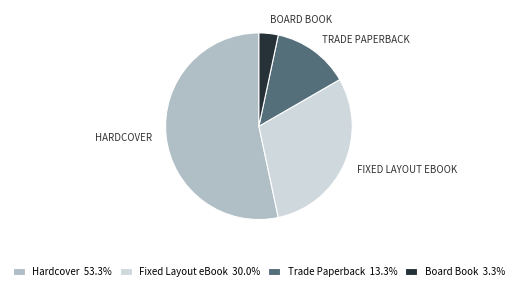

Approximately how many times larger is the value at Trade Paperback 13.3% compared to Board Book 3.3%?

4.0